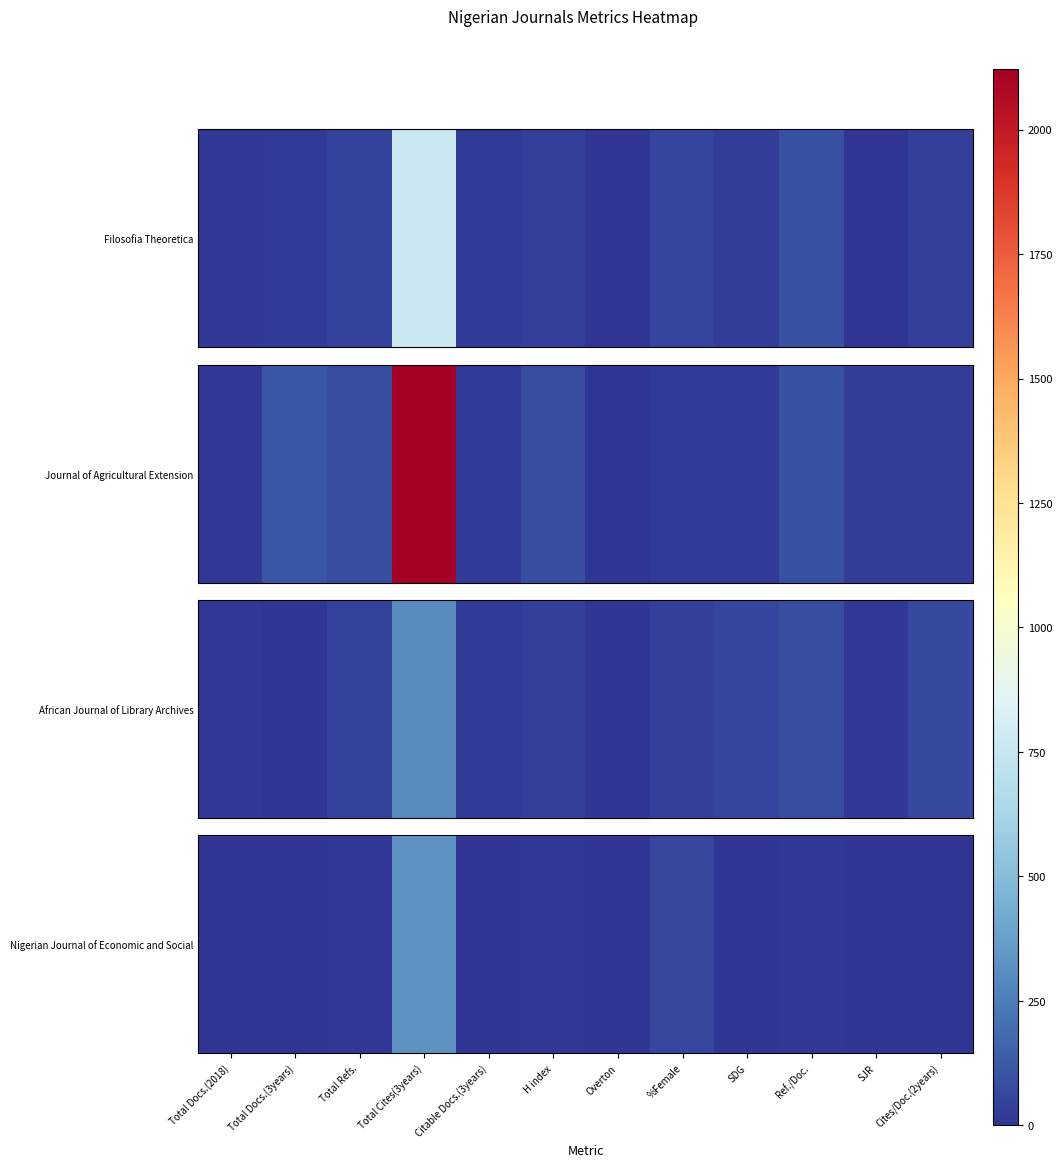

Count the number of categories in the chart.

12